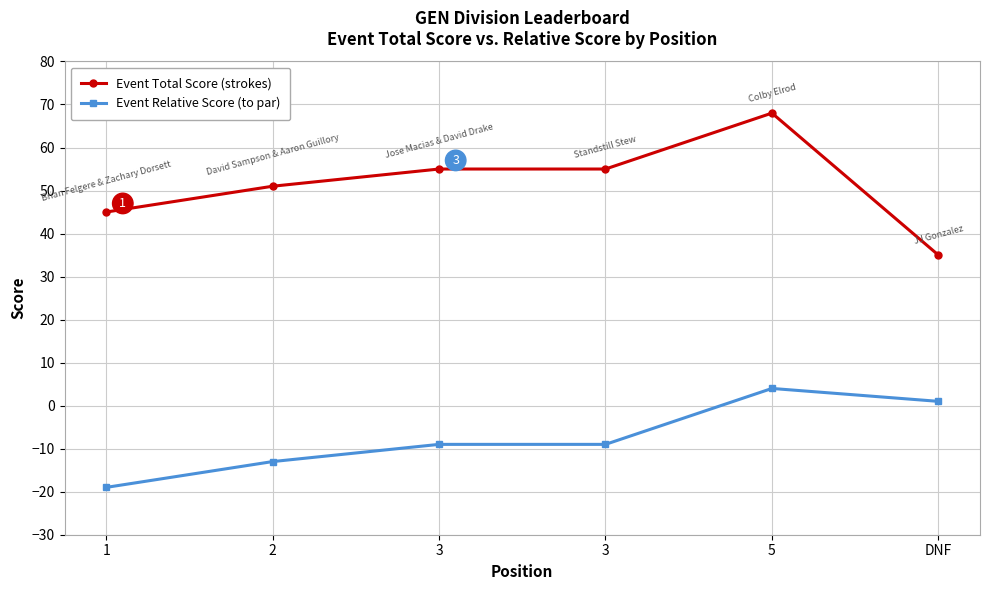

Count the Event Total Score (strokes) values in the range 45 to 55.

4